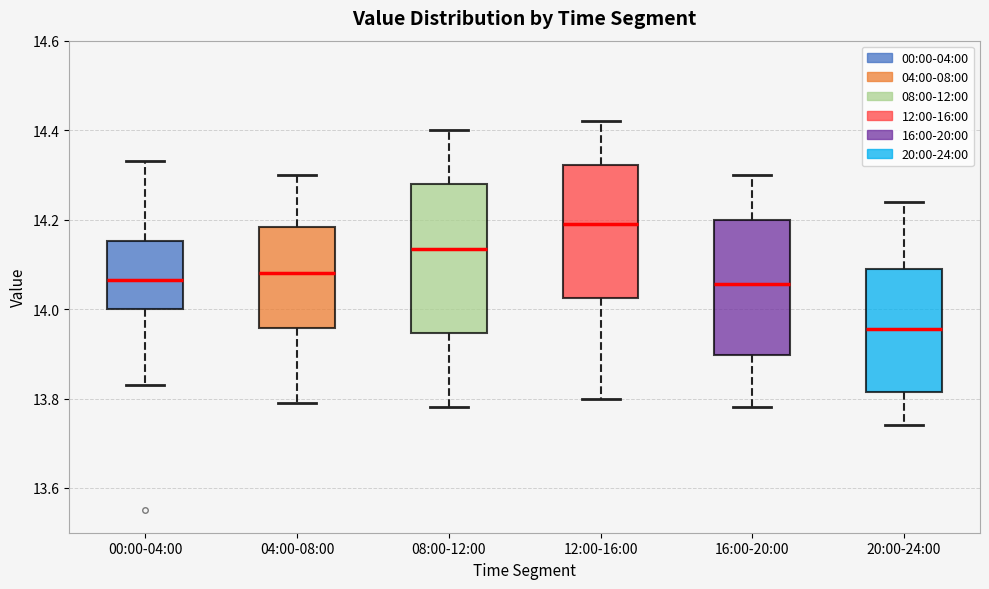

Where does the median line of the box for 12:00-16:00 sit on the y-axis? The values are not printed on the chart, so give them approximately, as read against the axis.

14.20